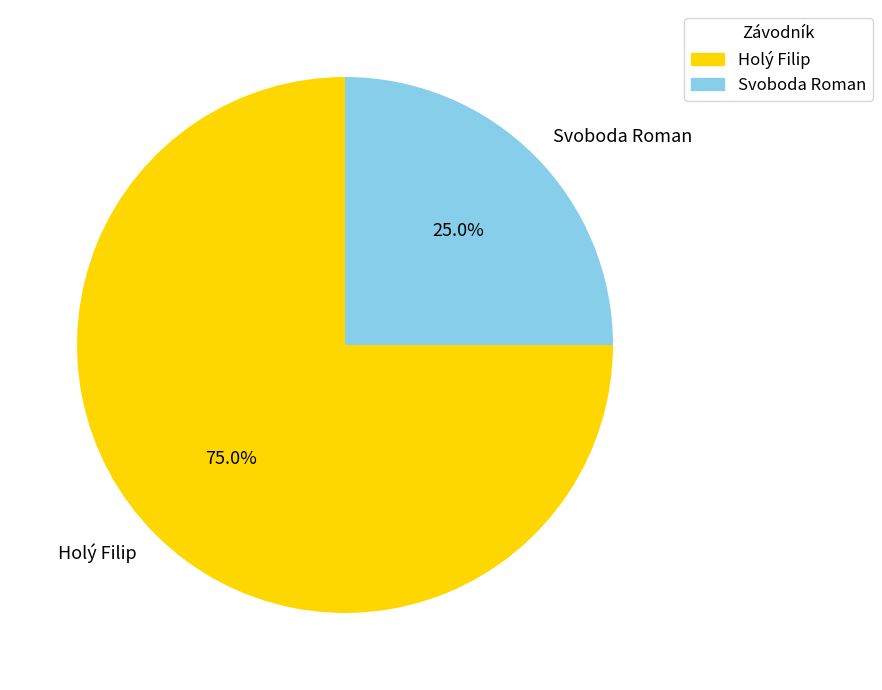

Does any single category account for the majority?

Yes